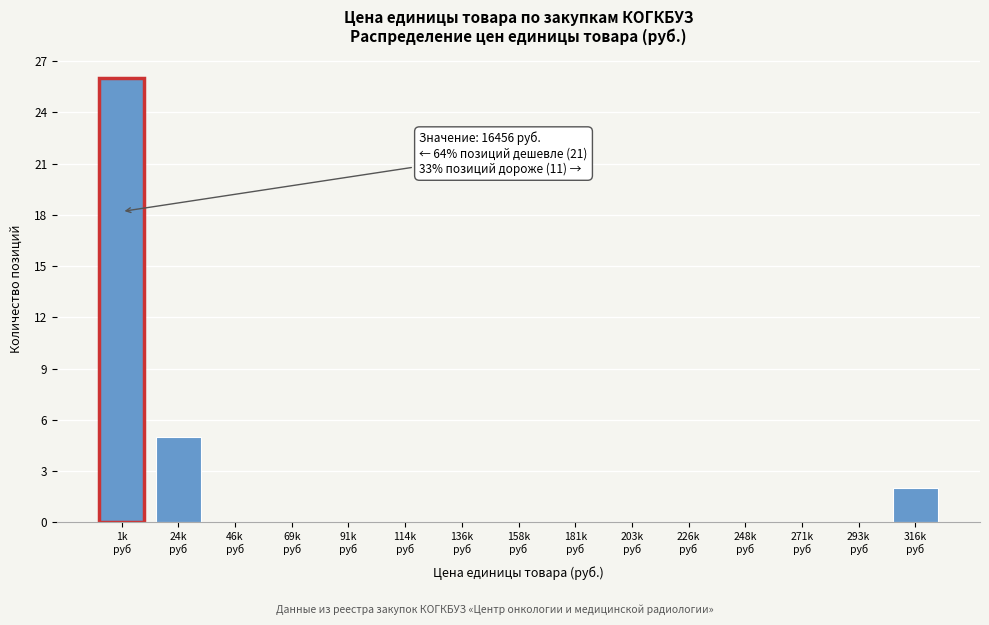

What is the sum of all values?

33